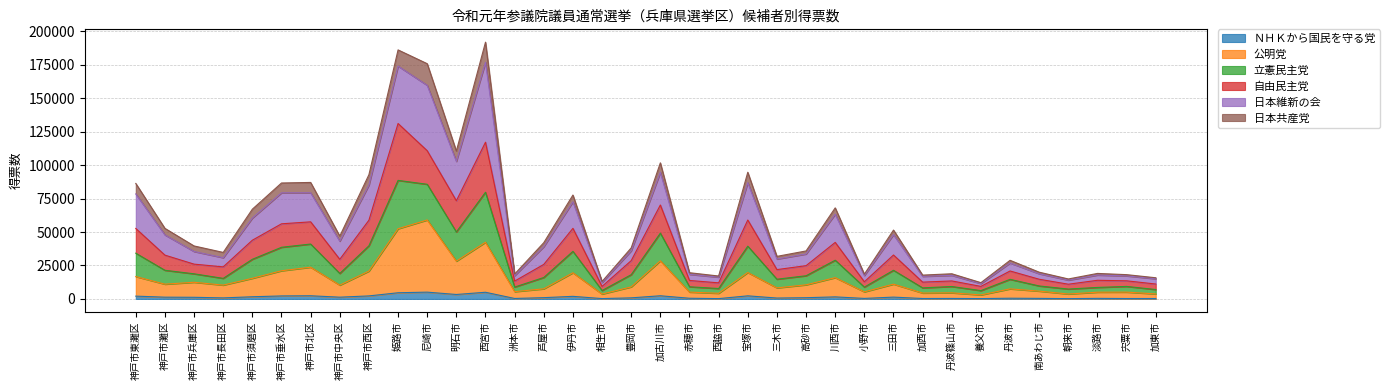

What is the maximum value for ＮＨＫから国民を守る党?

5079